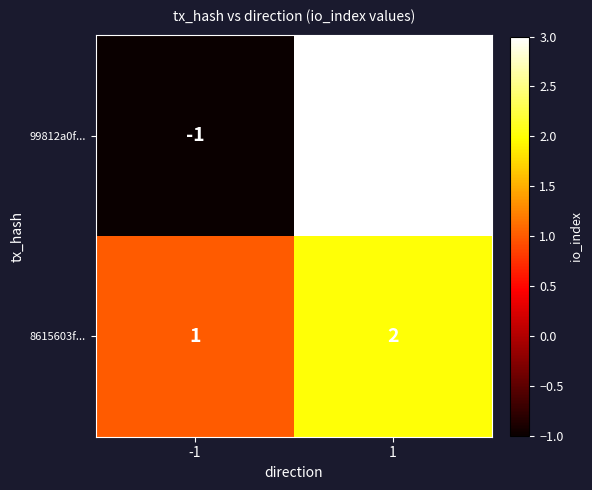

What is the spread (max minus min) of values at 1?

1